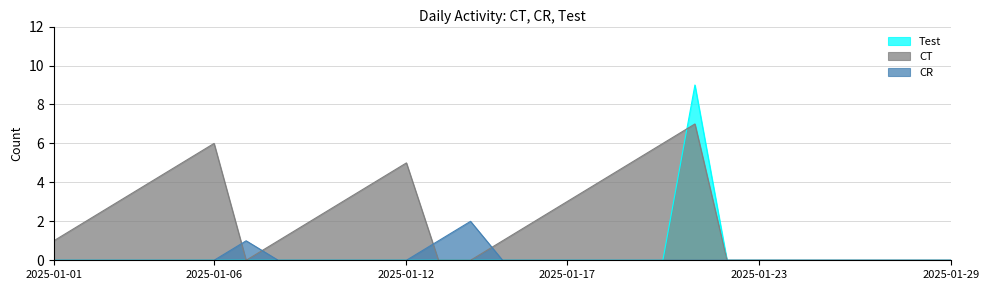

What is the difference between the second highest and minimum values in the CT series?

6